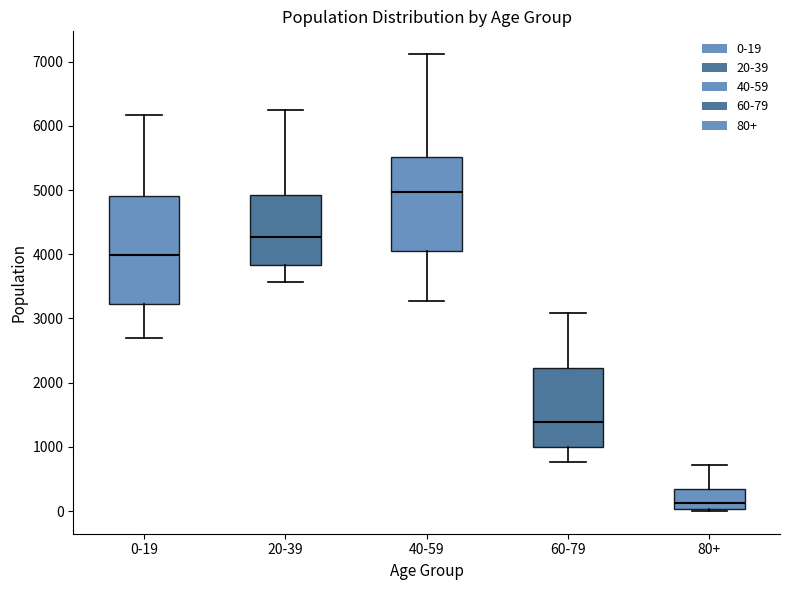

Where is the upper edge of the box for 0-19 on the y-axis? The values are not printed on the chart, so give them approximately, as read against the axis.

4900